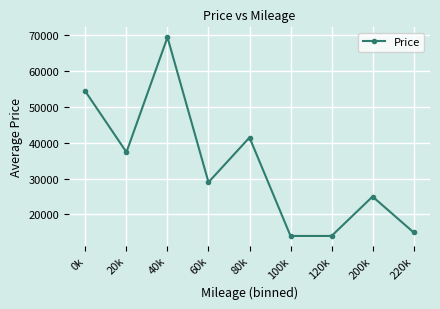

Approximately how many times larger is the value at 0k compared to 80k?

1.3